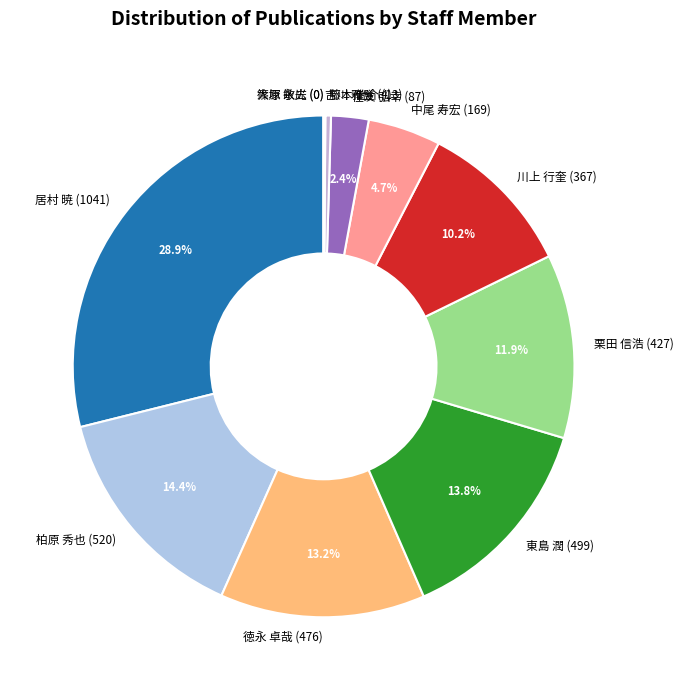

Combined, do 中尾 寿宏 and 藤本 啓介 account for over 50%?

No